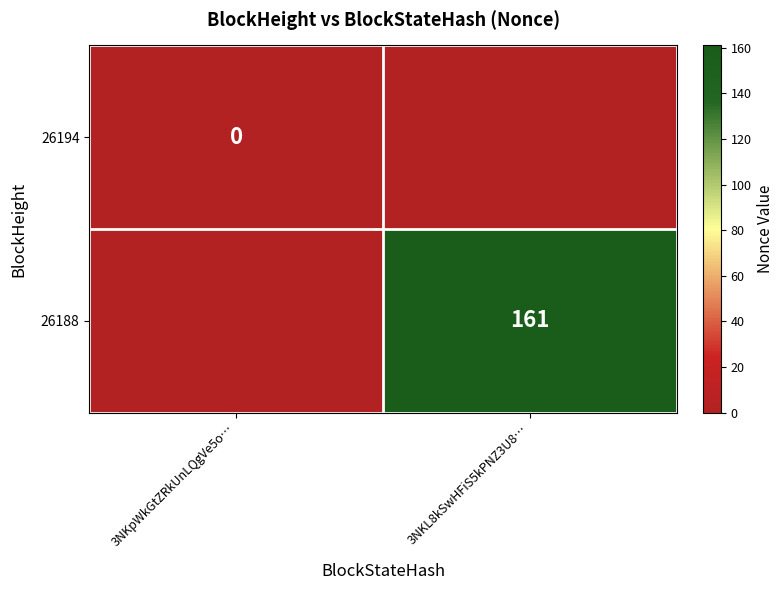

The 26188 series shows 84 at 3NKL8kSwHFiS5kPNZ3U8…. True or false?

False